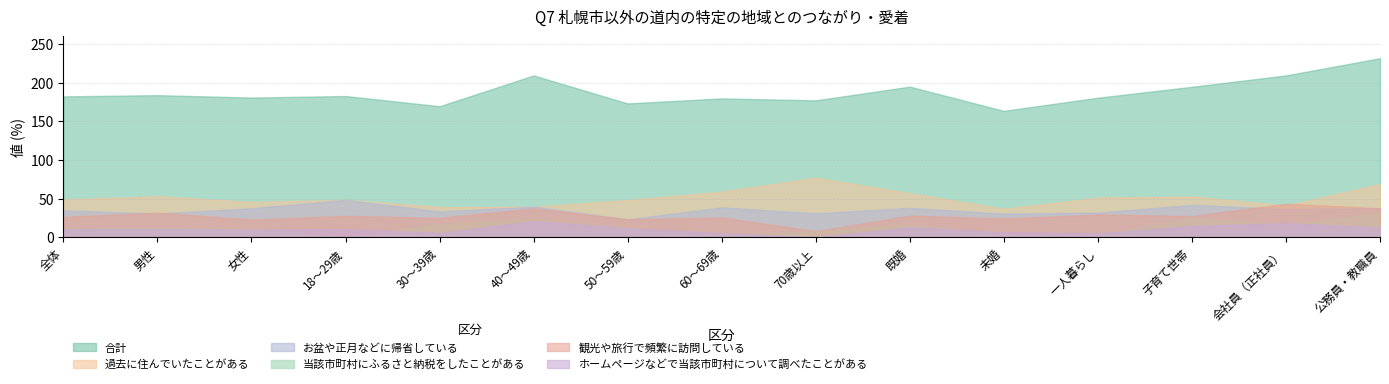

What is the lowest value of the 合計 series?

163.4